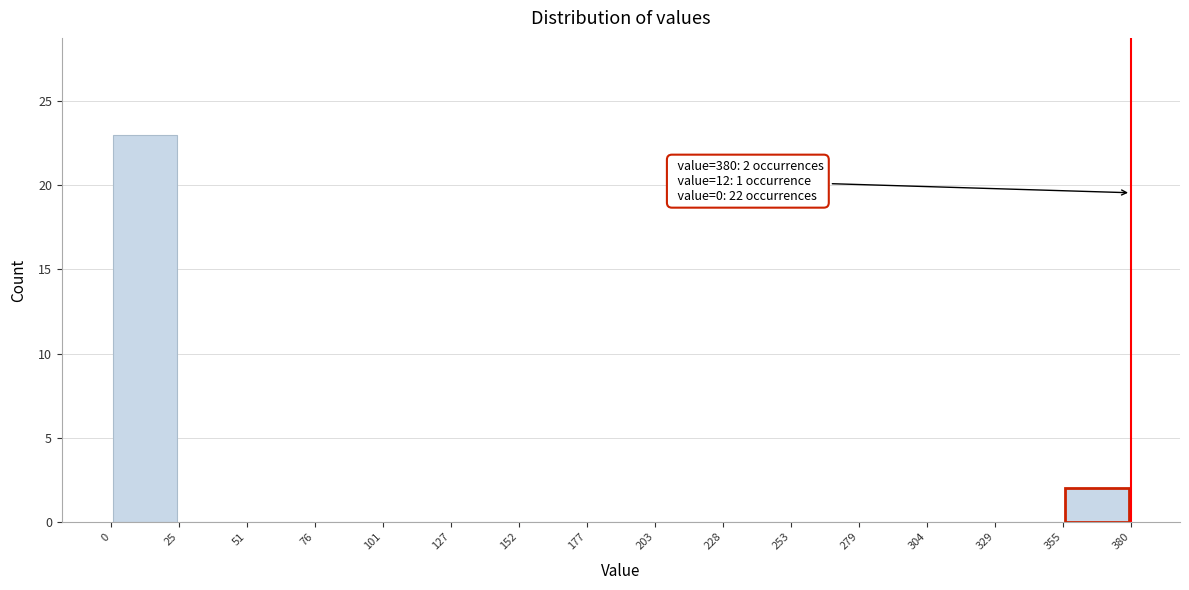

Which range on the x-axis has the tallest bar?

0 to 25